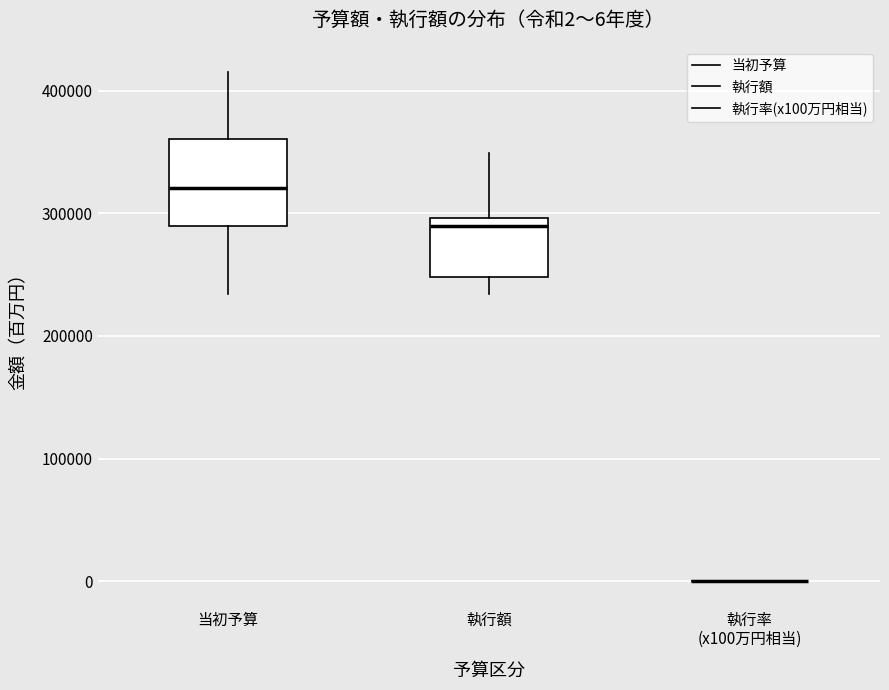

Which box is the tallest, from its lower edge to its upper edge?

当初予算